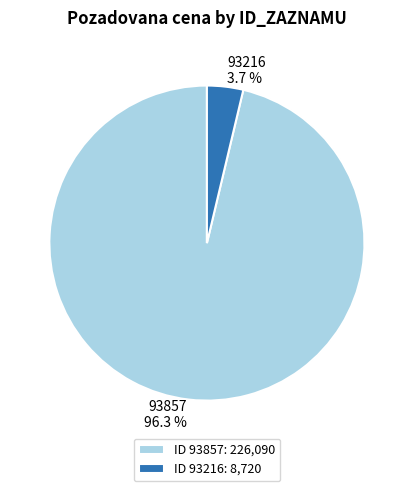

Do 93857 and 93216 together represent more than half of the pie?

Yes